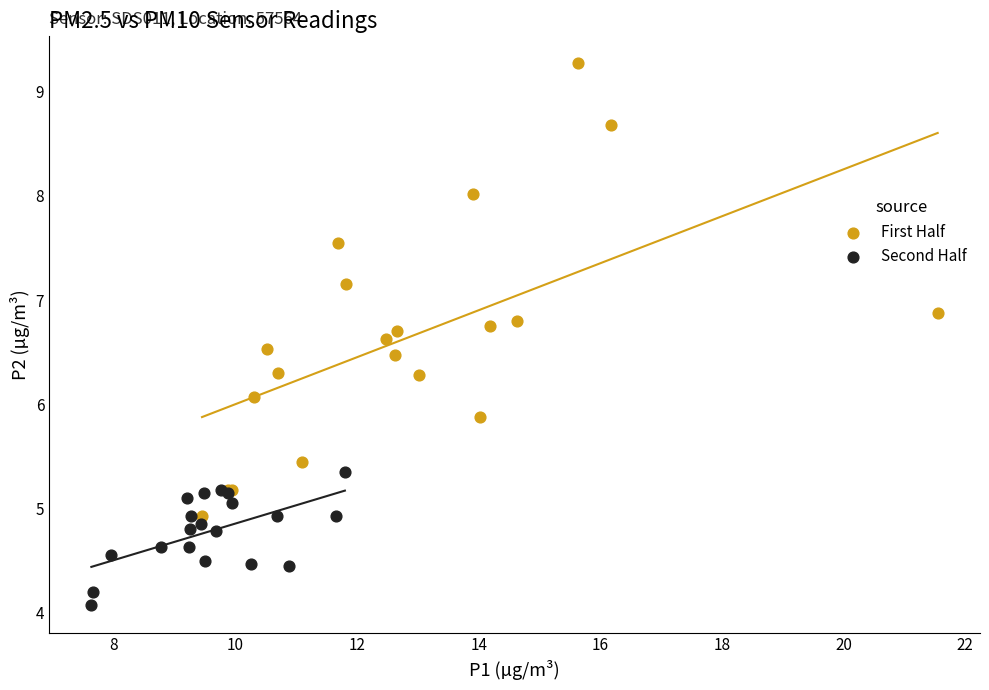

Which series contains the lowest Y value?

Second Half